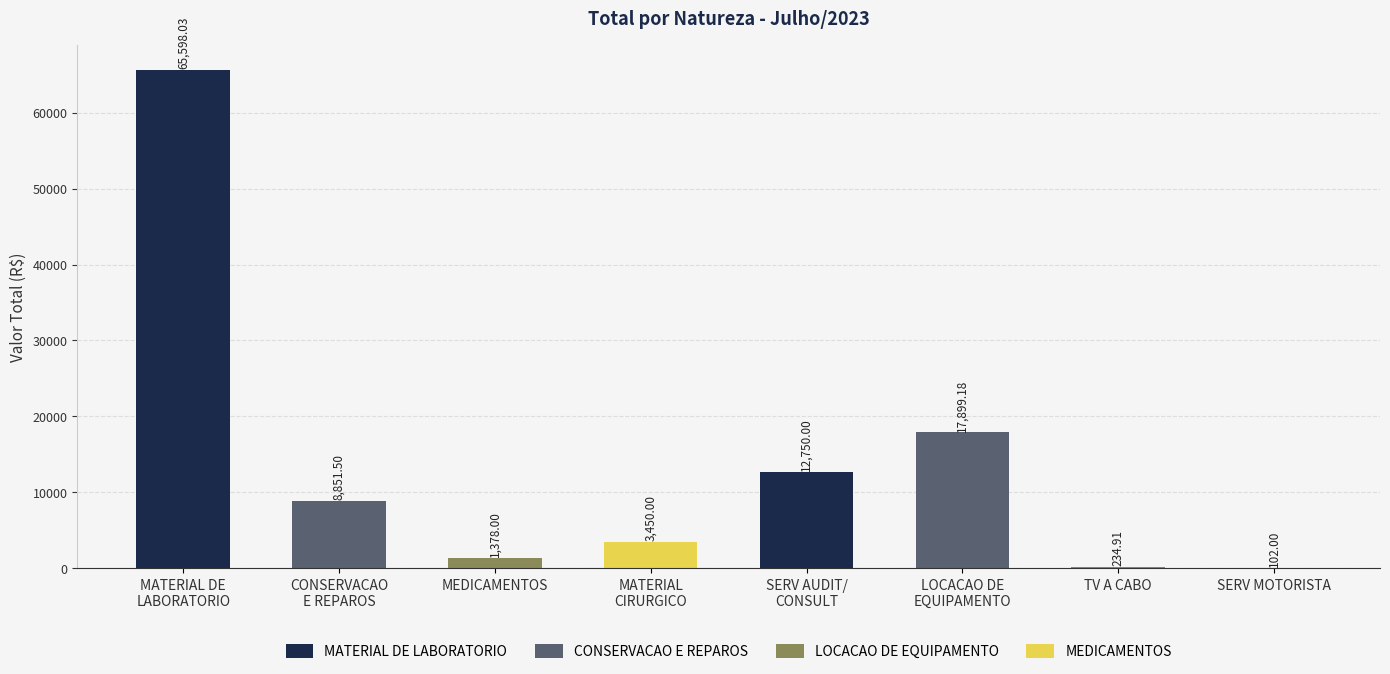

What is the sum of all values?

110263.6